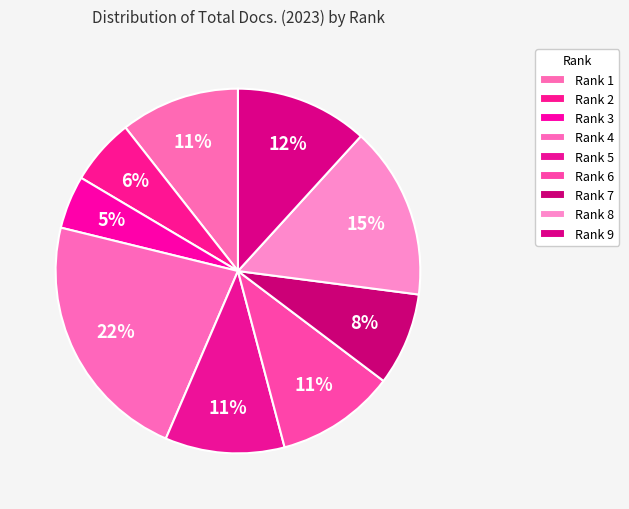

What percentage is the Rank 2 slice, to the nearest percent?

6%